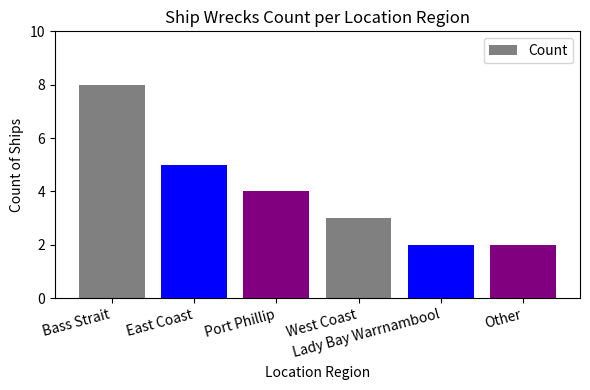

At which category does the chart reach its peak across all series?

Bass Strait